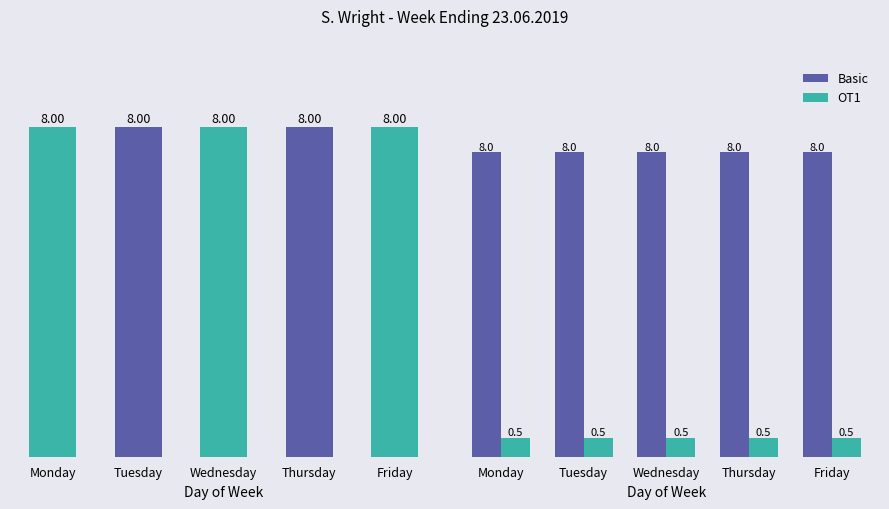

Between Tuesday and Friday, which series saw the biggest shift?

Basic